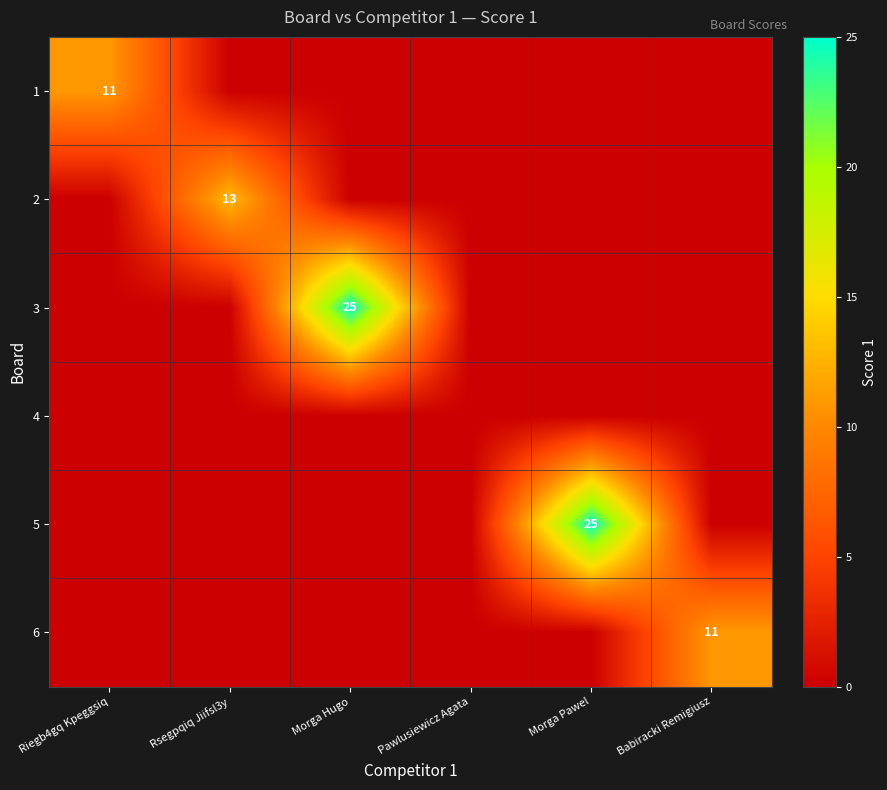

List the series in order of their peak value, highest first.

3, 5, 2, 1, 6, 4